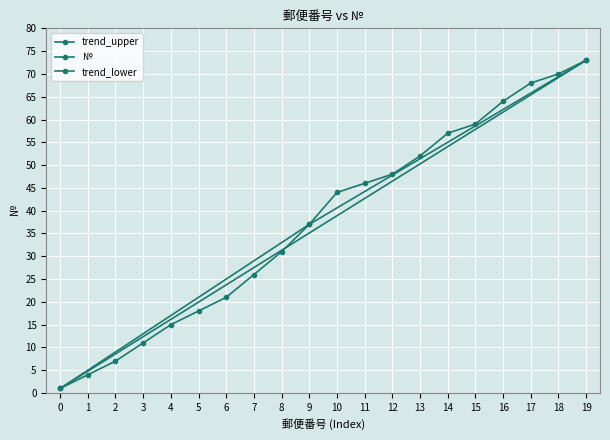

What is the difference between the maximum and second lowest values?

69